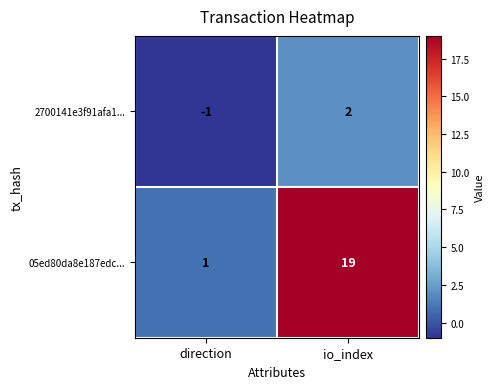

At which category does the chart reach its peak across all series?

io_index